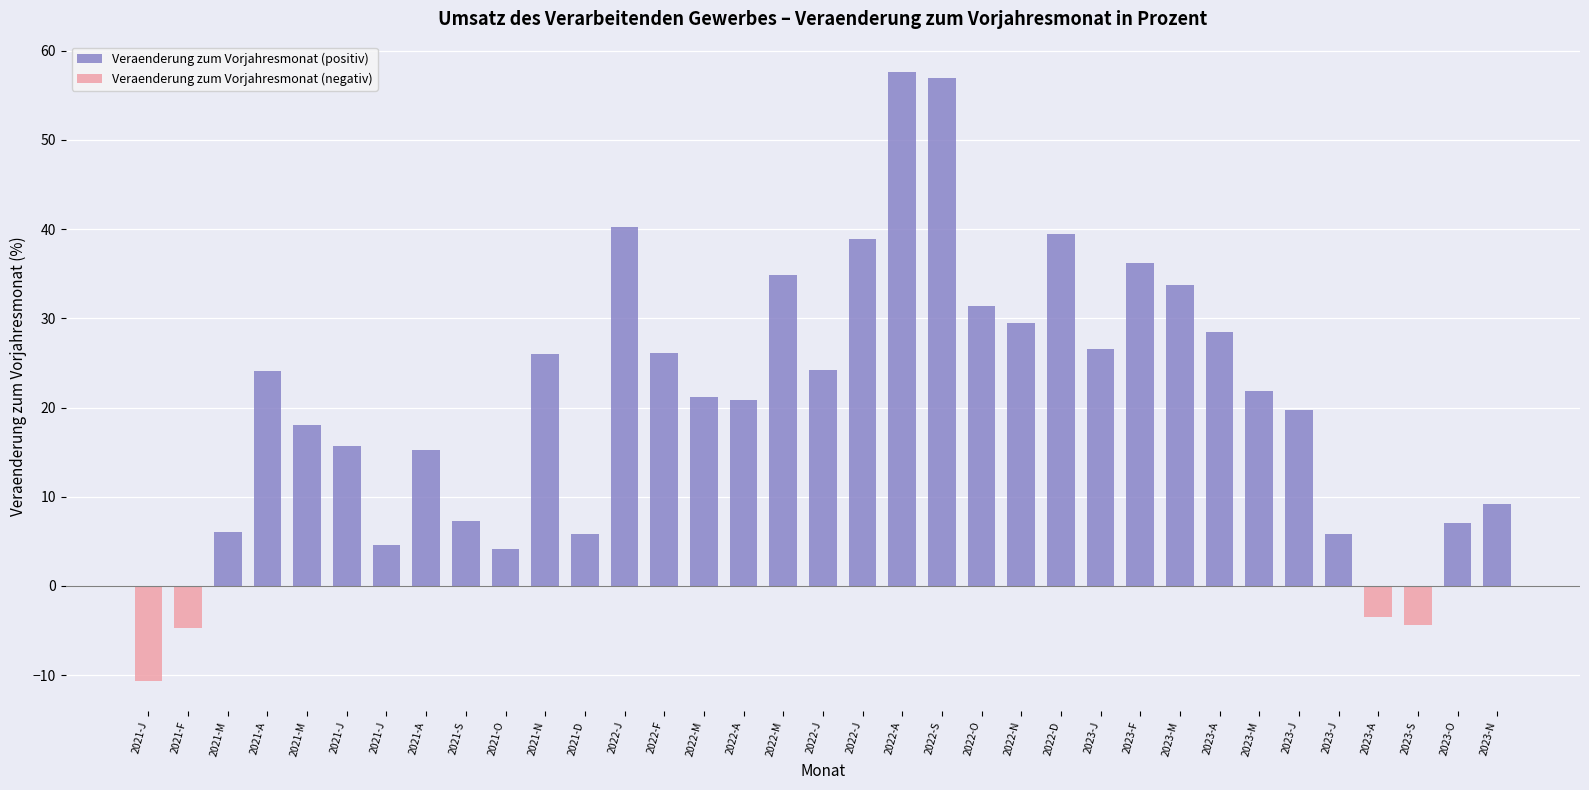

List the series in order of their overall mean, lowest first.

Veraenderung zum Vorjahresmonat (negativ), Veraenderung zum Vorjahresmonat (positiv)